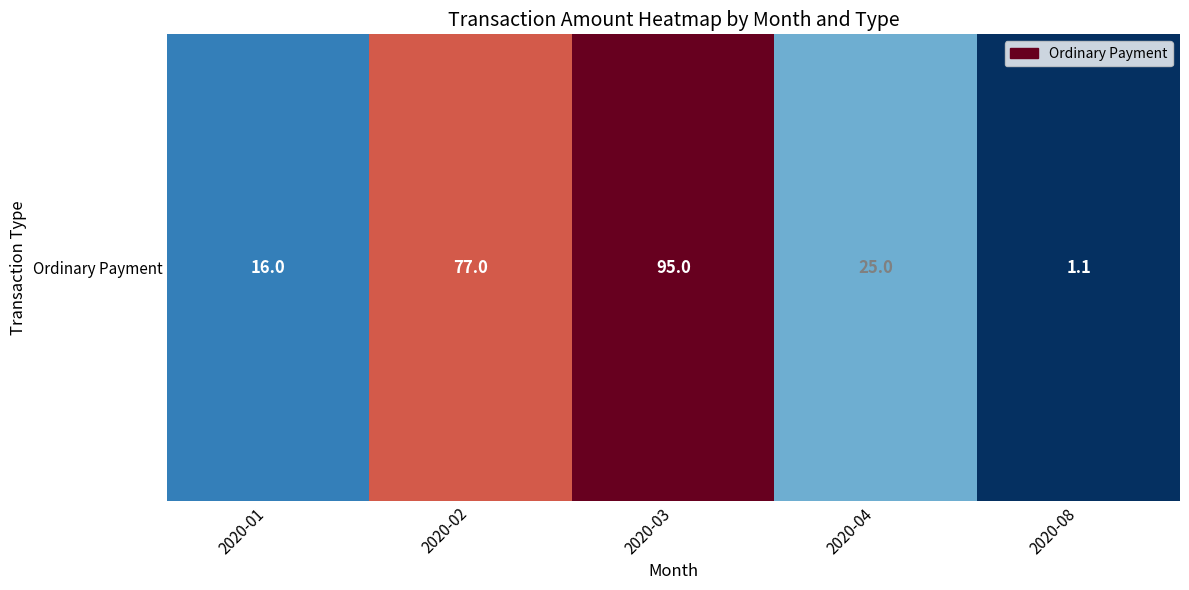

What is the difference between the maximum and minimum values?

93.9